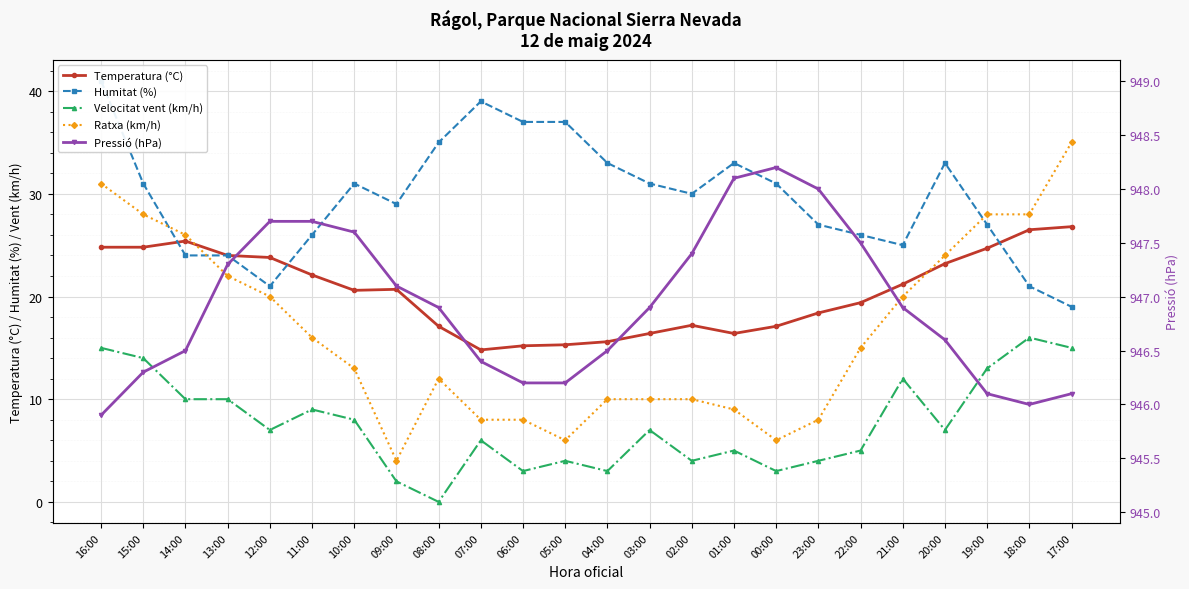

Where does the Velocitat vent (km/h) series first go above 7?

16:00